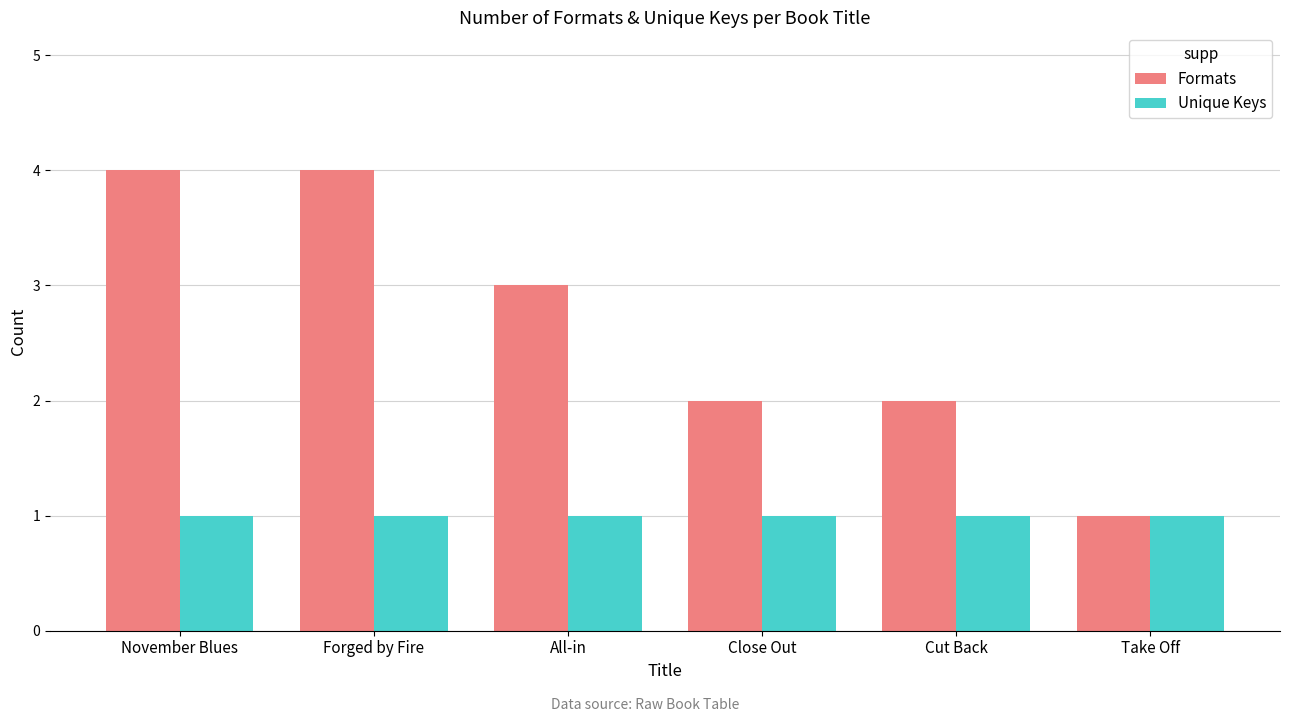

What is the difference between the highest and lowest values at Close Out?

1